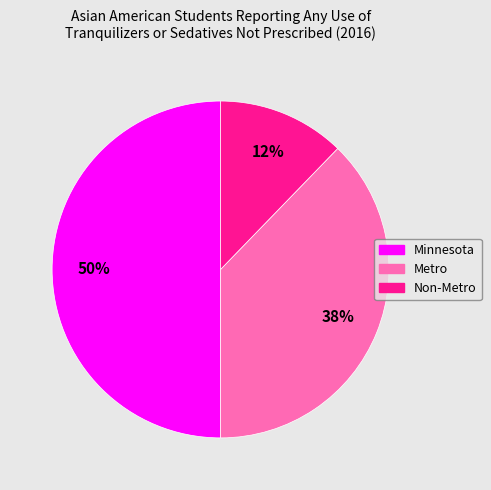

What percentage is the Minnesota slice, to the nearest percent?

50%